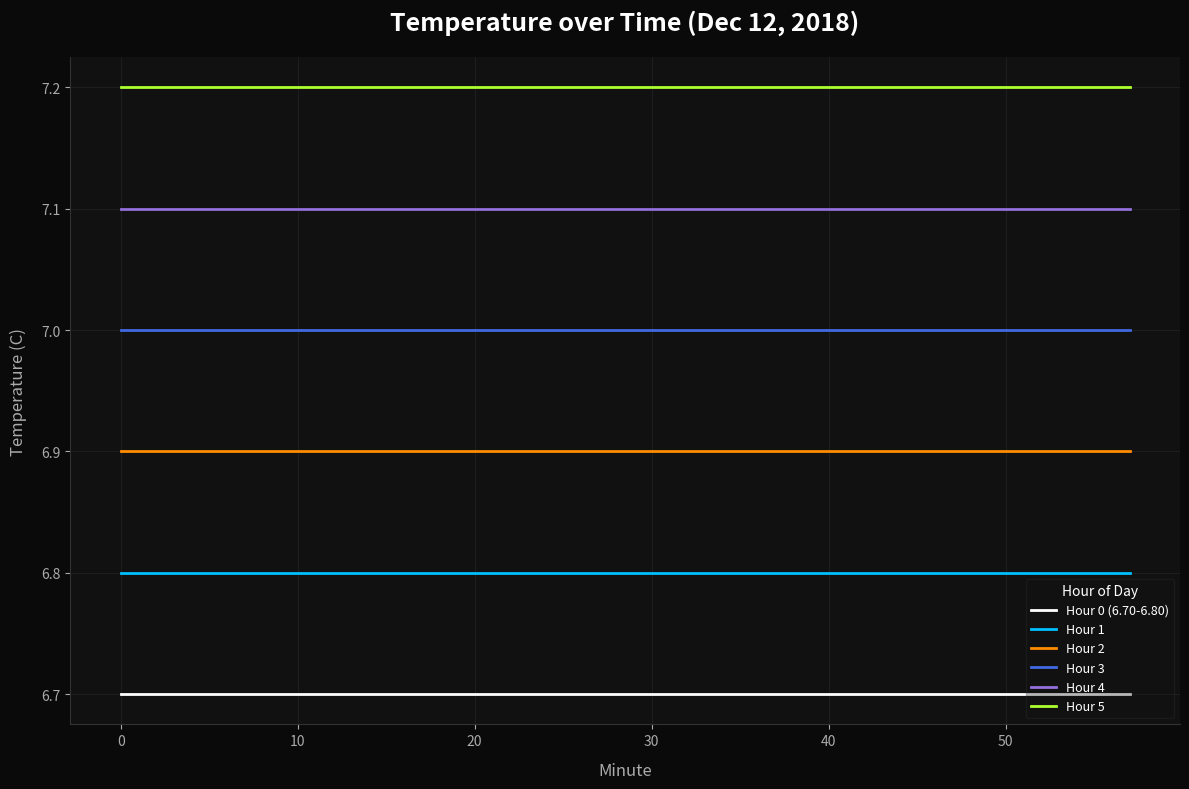

Which series has the largest total across all categories?

Hour 5